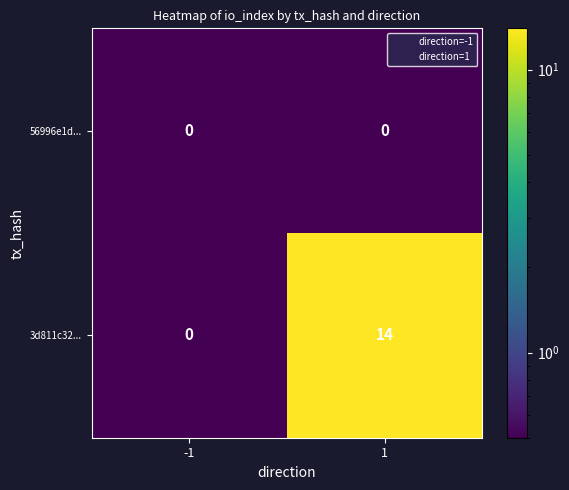

What is the difference between the maximum and minimum values in the 3d811c32... series?

14